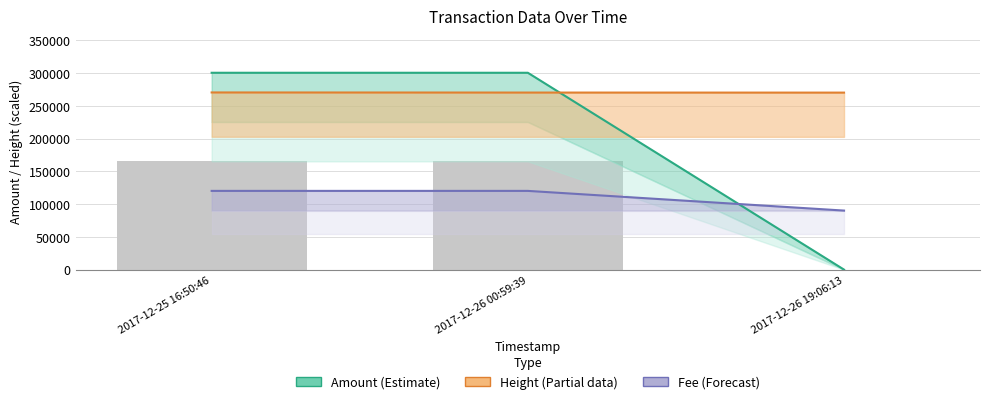

The value of Amount at 2017-12-26 19:06:13 is 1.4. True or false?

False